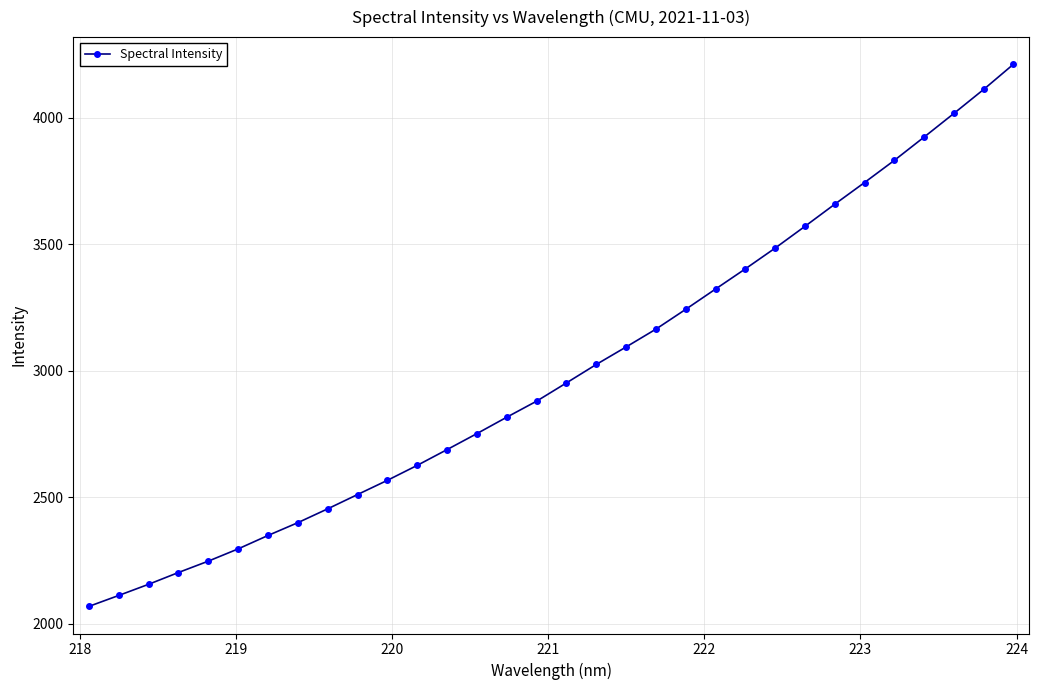

How many data points does each series have?

32